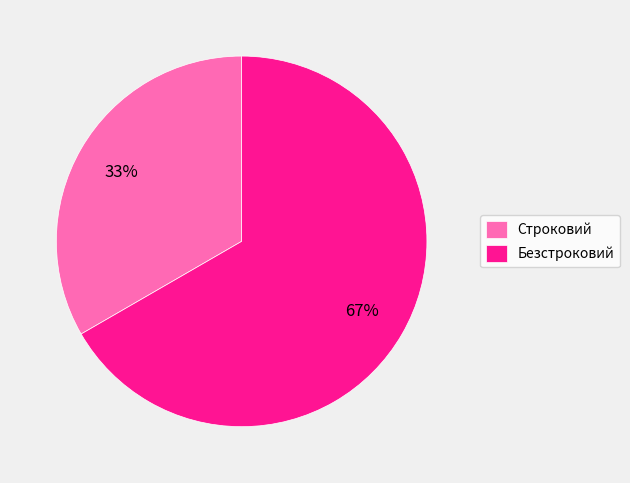

True or false: Безстроковий accounts for 67% of the total.

True